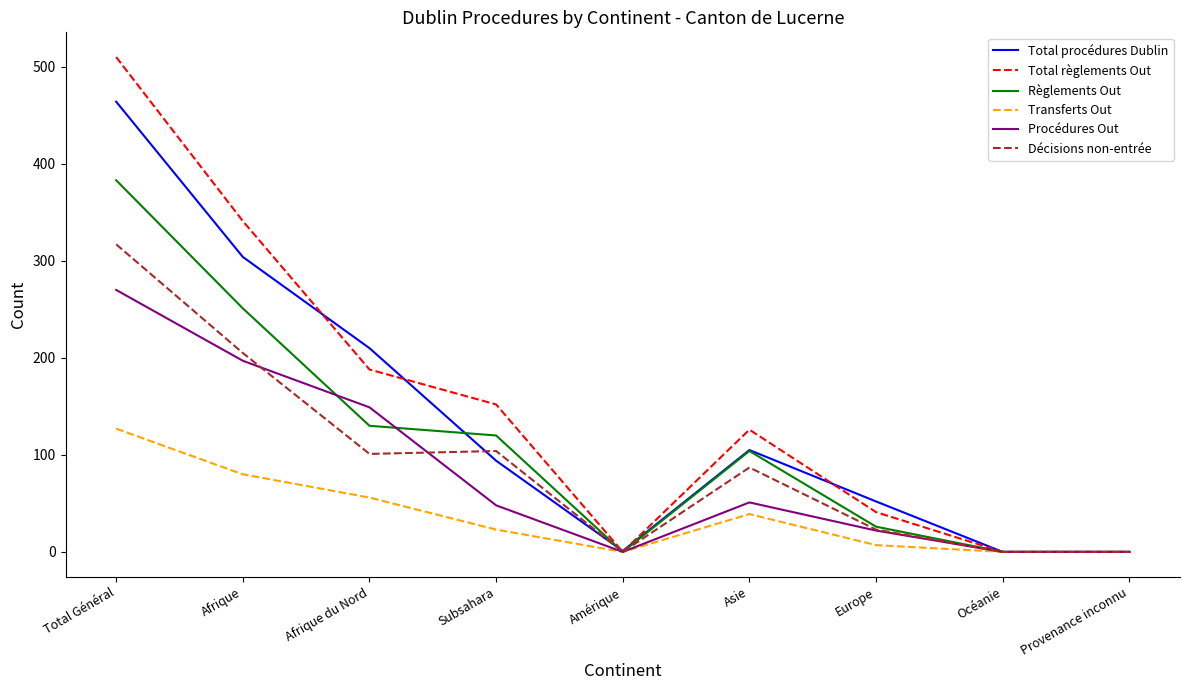

The value of Total procédures Dublin at Subsahara is 94. True or false?

True